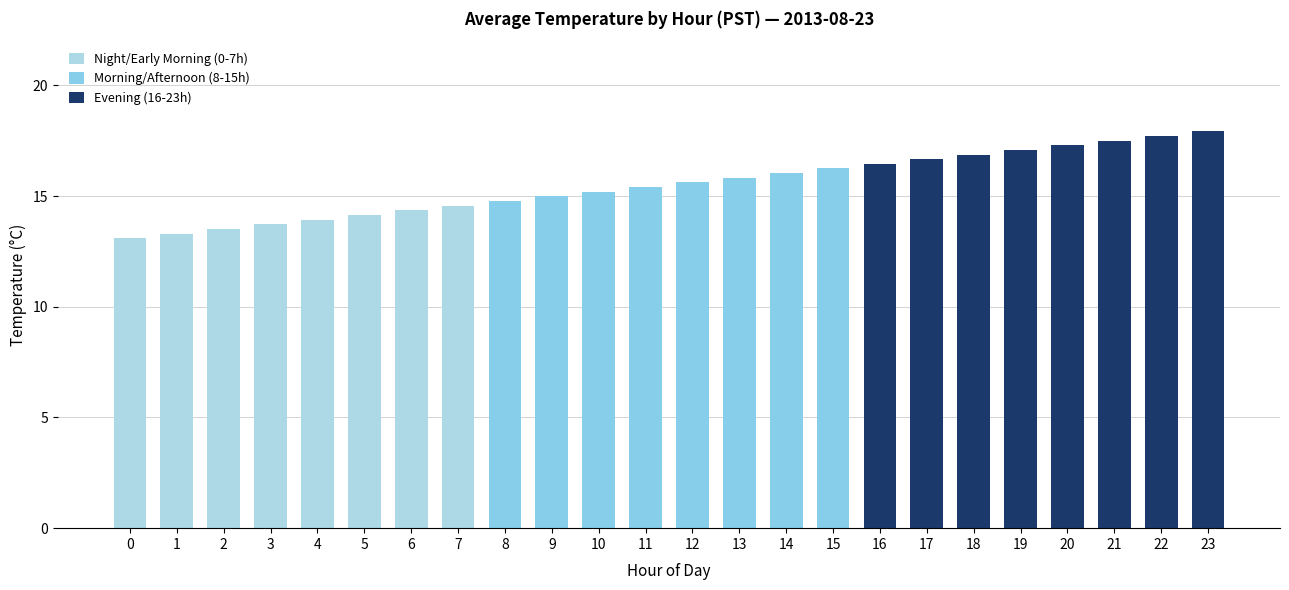

Which series changed the most between 1 and 4?

Night/Early Morning (0-7h)